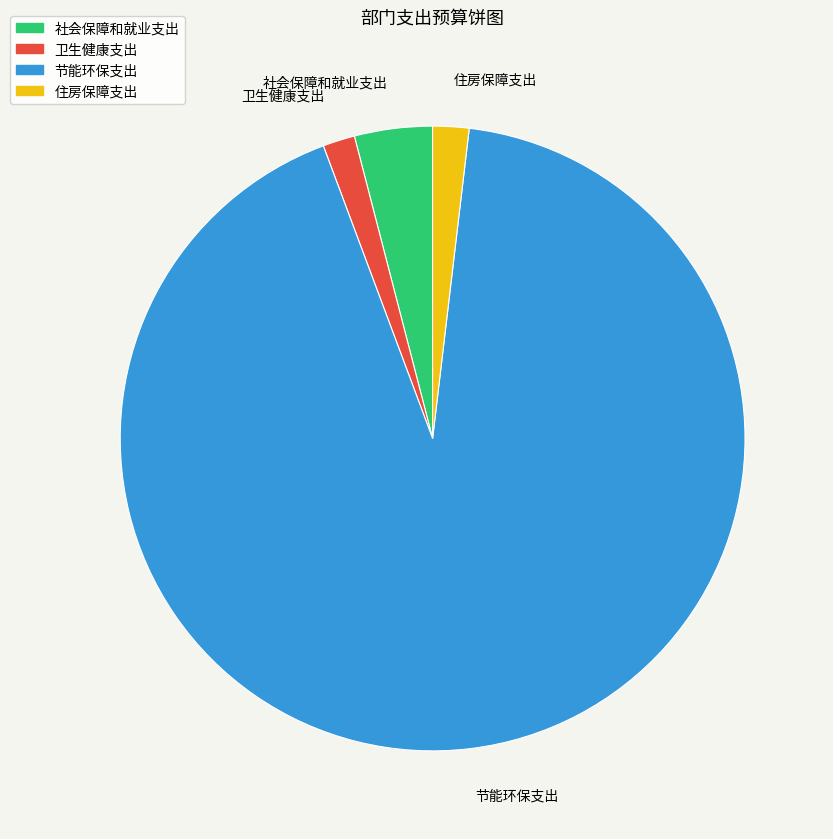

Does 节能环保支出 account for over 50% of the chart?

Yes